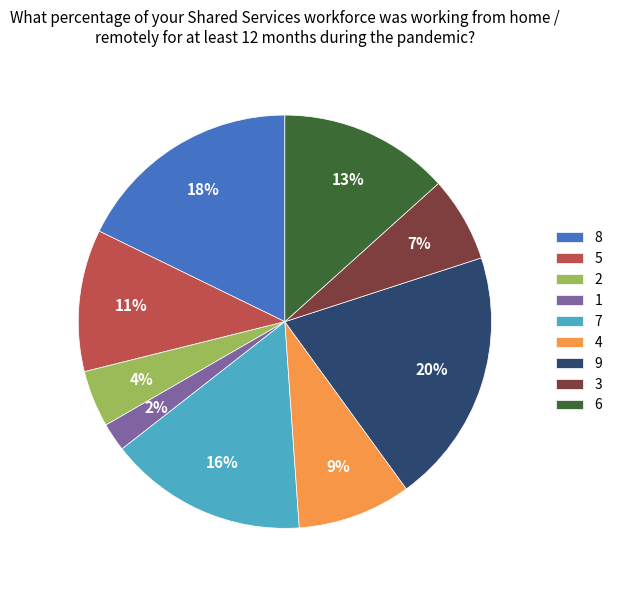

Does 3 account for over 50% of the chart?

No